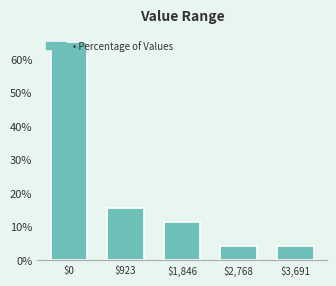

Where is the data nearest to the value 34?

$923